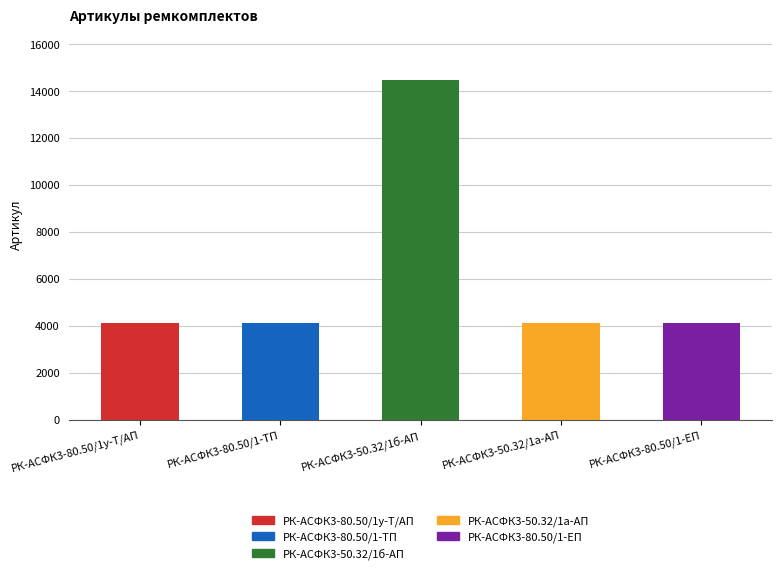

What is the difference between the values at РК-АСФК3-80.50/1-ТП and РК-АСФК3-80.50/1у-Т/АП?

1